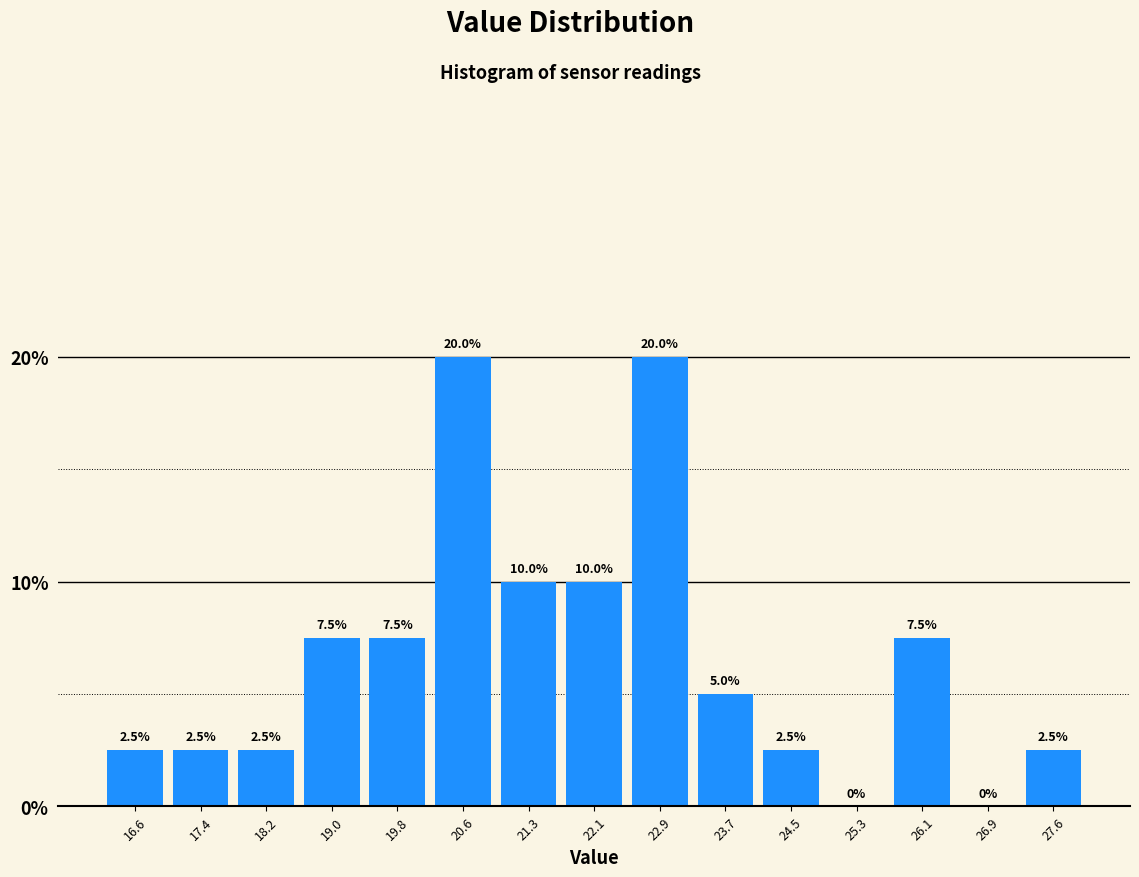

Reading left to right, list every bar in this chart as the range it spans on the x-axis followed by its height. The bar edges are not printed on the chart, so give them approximately, as read against the axis.

16.2 to 17.0: 2.5
17.0 to 17.8: 2.5
17.8 to 18.6: 2.5
18.6 to 19.4: 7.5
19.4 to 20.2: 7.5
20.2 to 21.0: 20.0
21.0 to 21.7: 10.0
21.7 to 22.5: 10.0
22.5 to 23.3: 20.0
23.3 to 24.1: 5.0
24.1 to 24.9: 2.5
24.9 to 25.7: 0.0
25.7 to 26.5: 7.5
26.5 to 27.2: 0.0
27.2 to 28.0: 2.5